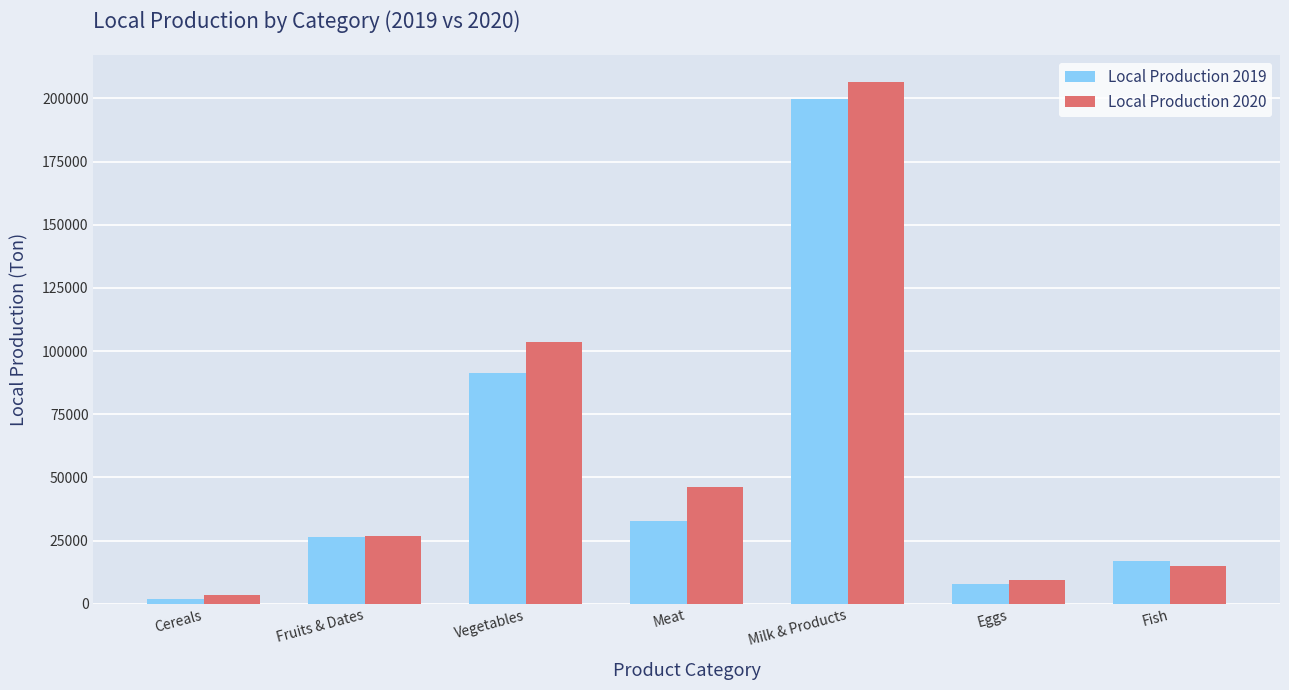

At which label is Local Production 2019 closest to 100953?

Vegetables